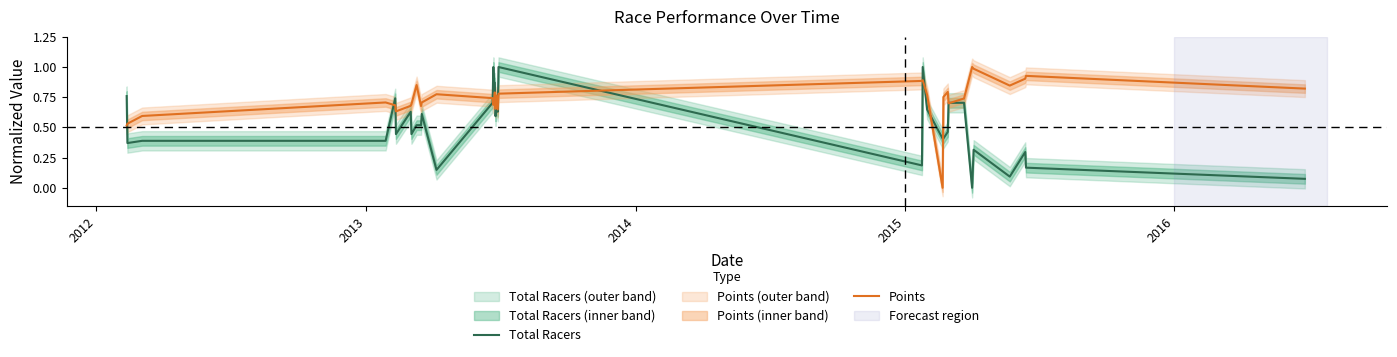

Which series has the widest spread of values?

Total Racers